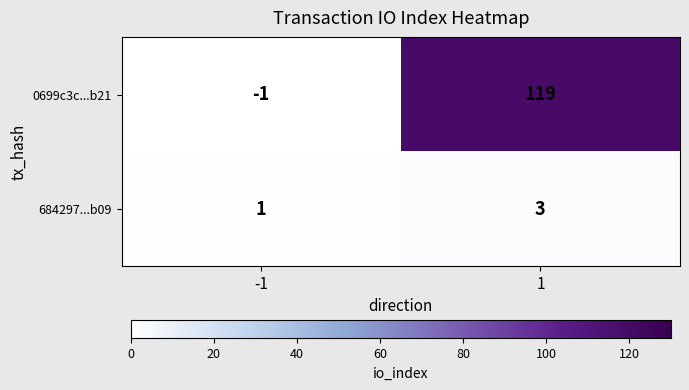

What is the total value across all series at 1?

122